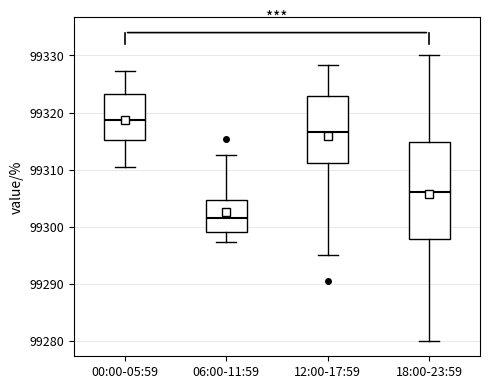

Which box's median line is the lowest?

06:00-11:59